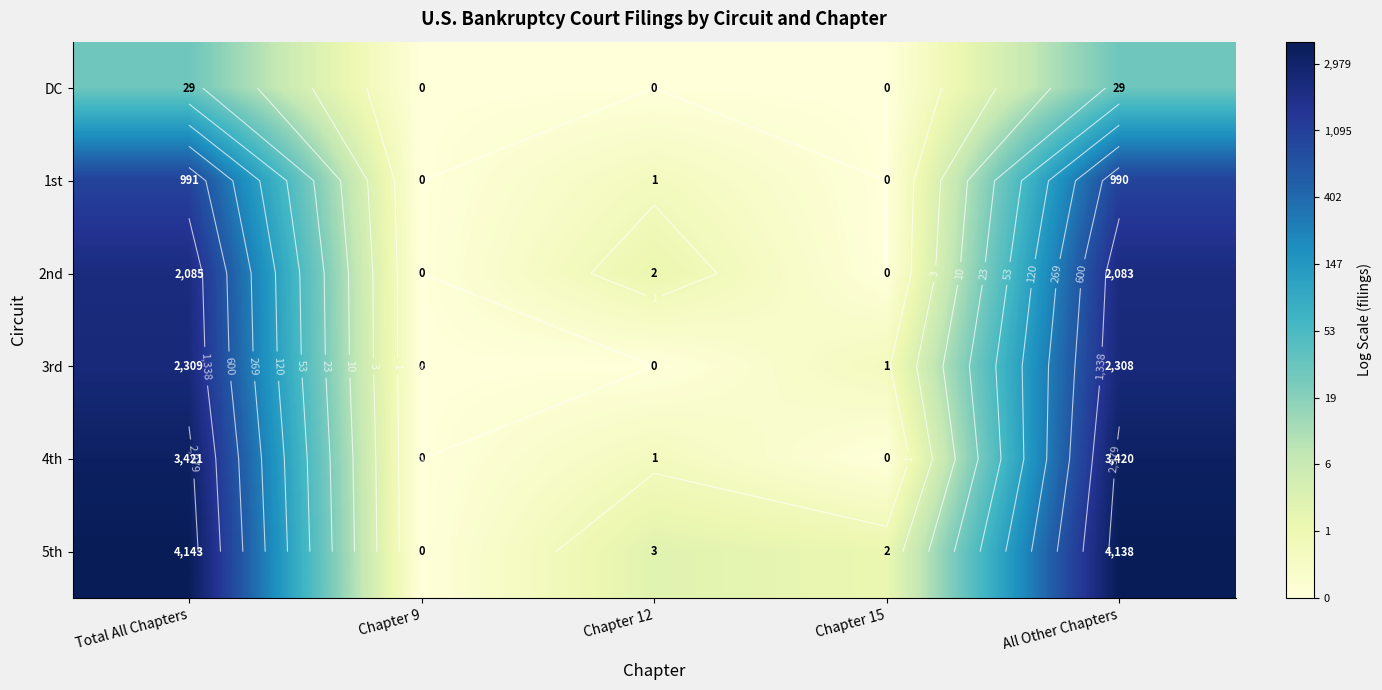

True or false: 2nd has a value of 4.4 at Chapter 15.

False